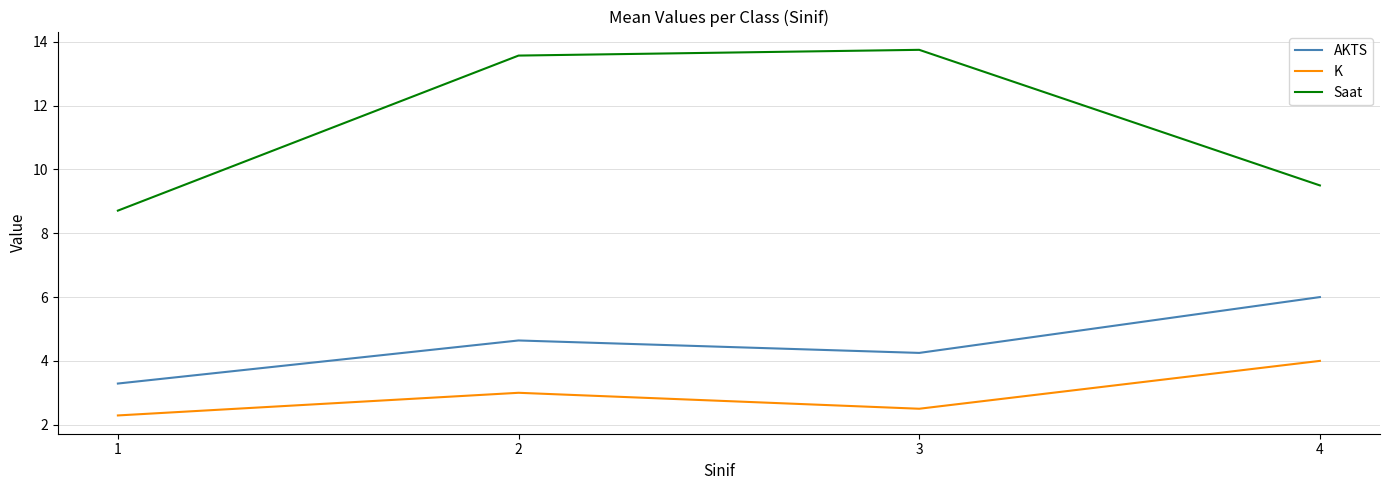

What is the smallest value displayed?

2.3